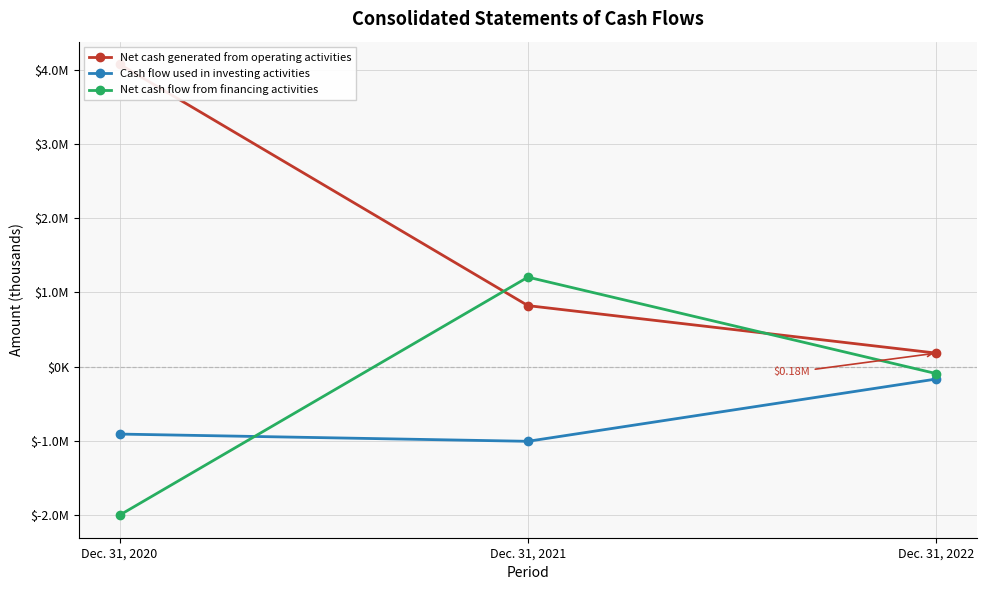

What is the difference between the second highest and minimum values in the Net cash flow from financing activities series?

1908837